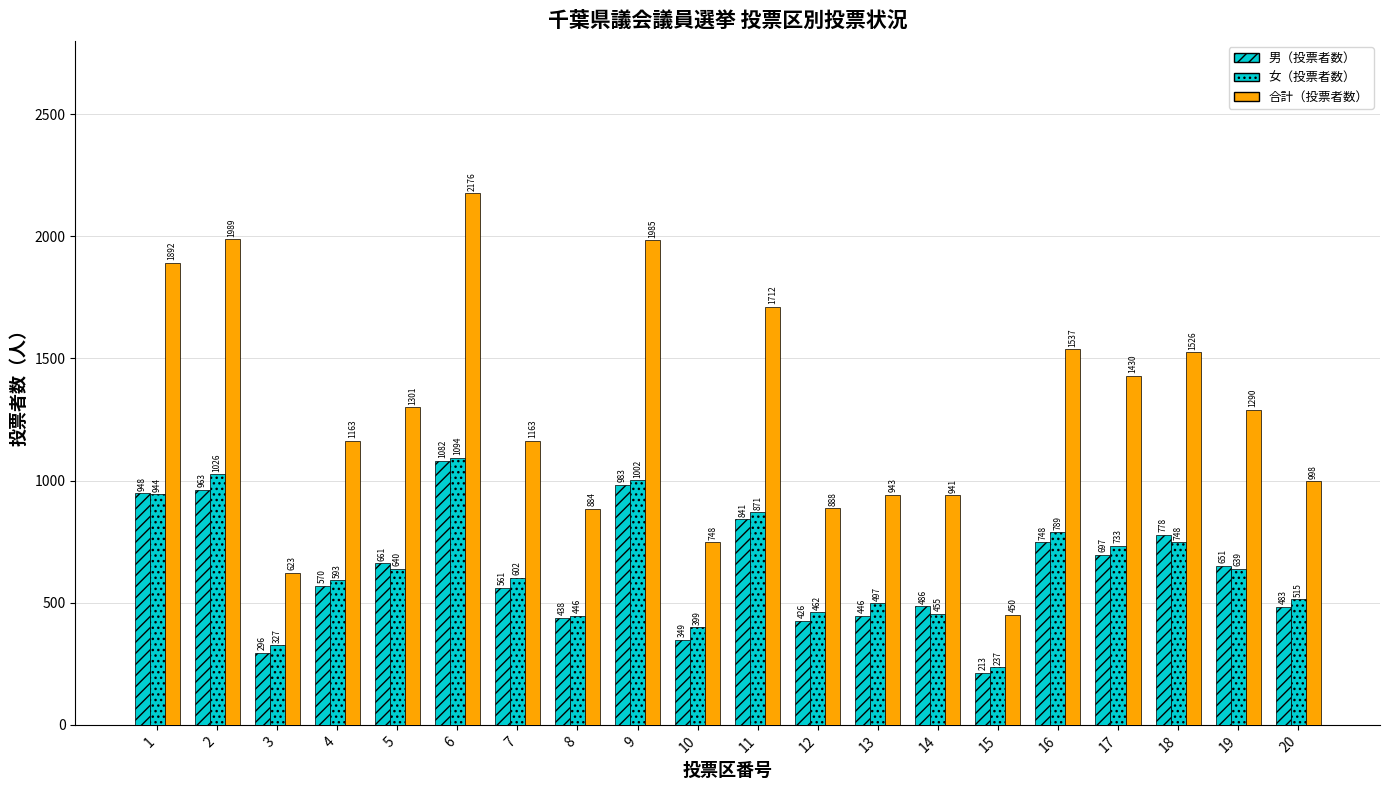

Are the bars horizontal?

No